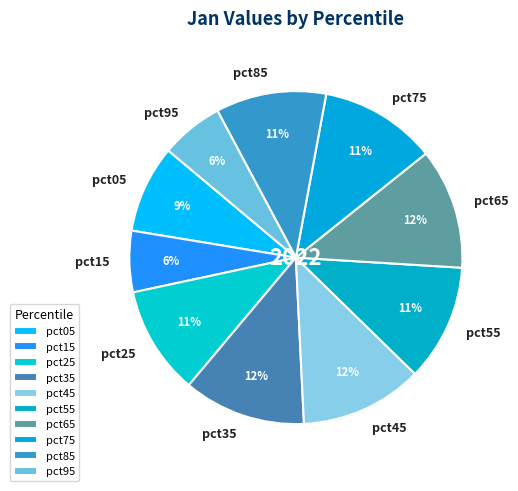

Combined, do pct95 and pct75 account for over 50%?

No